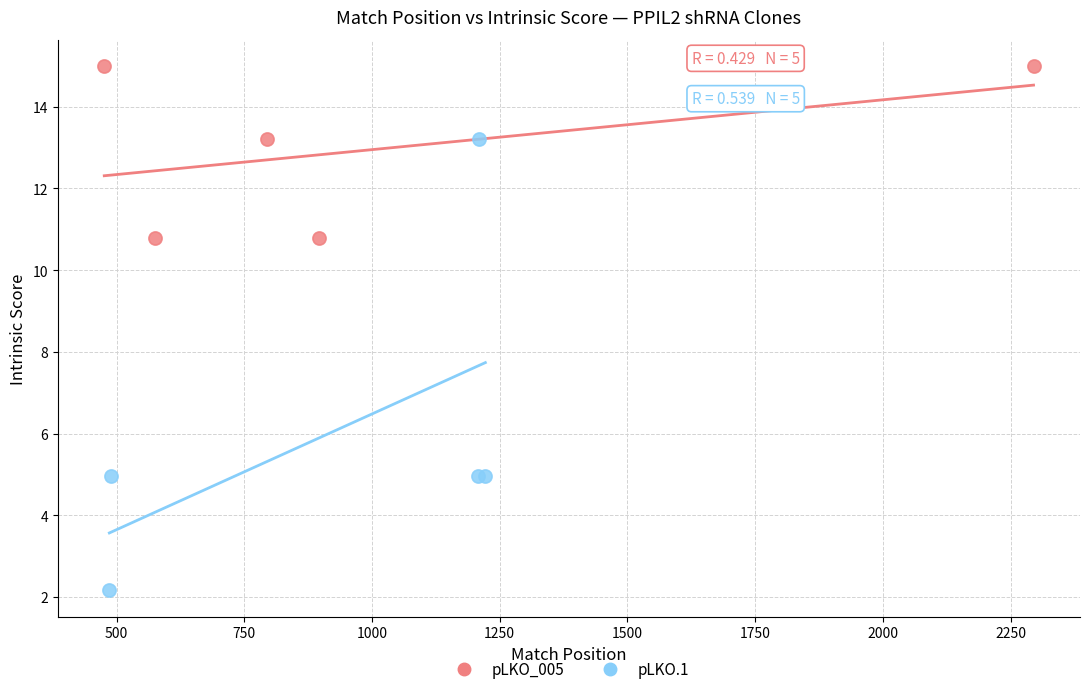

What are all the series names shown in the legend?

pLKO_005, pLKO.1